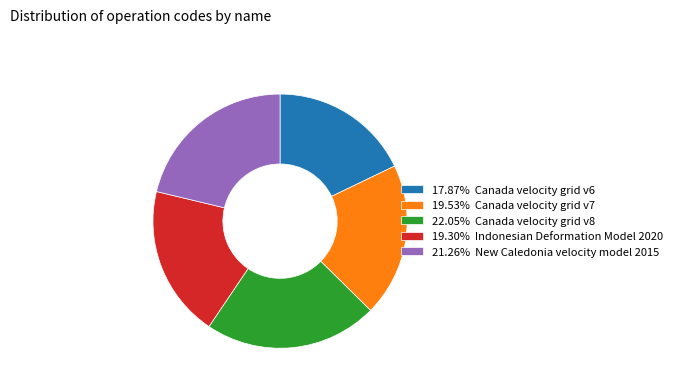

Approximately how many times larger is the value at 22.05% Canada velocity grid v8 compared to 21.26% New Caledonia velocity model 2015?

1.0